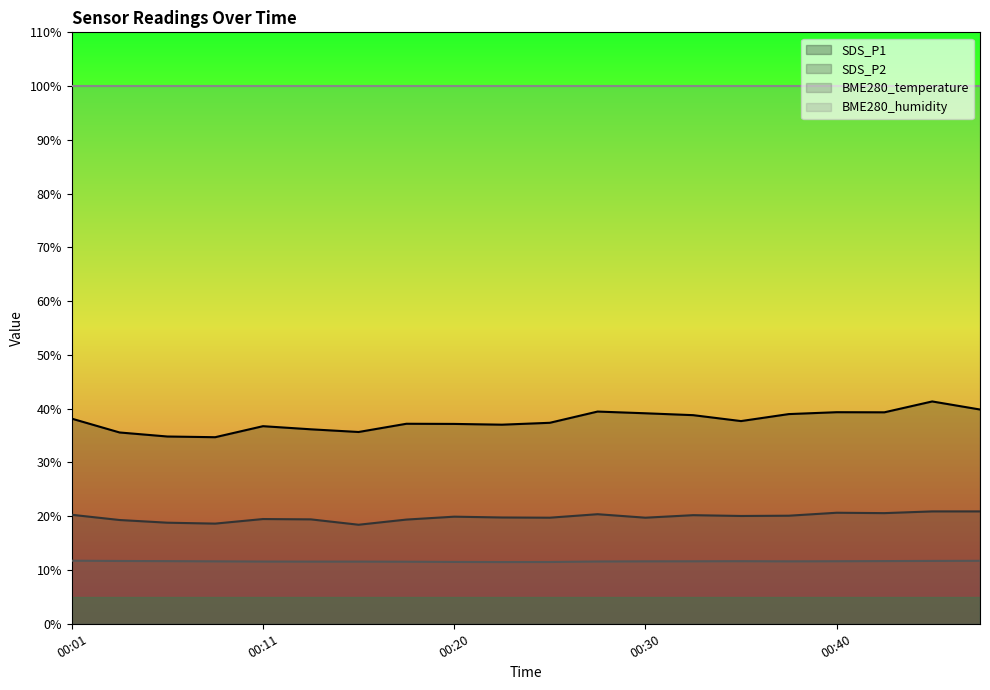

What are all the series names shown in the legend?

SDS_P1, SDS_P2, BME280_temperature, BME280_humidity